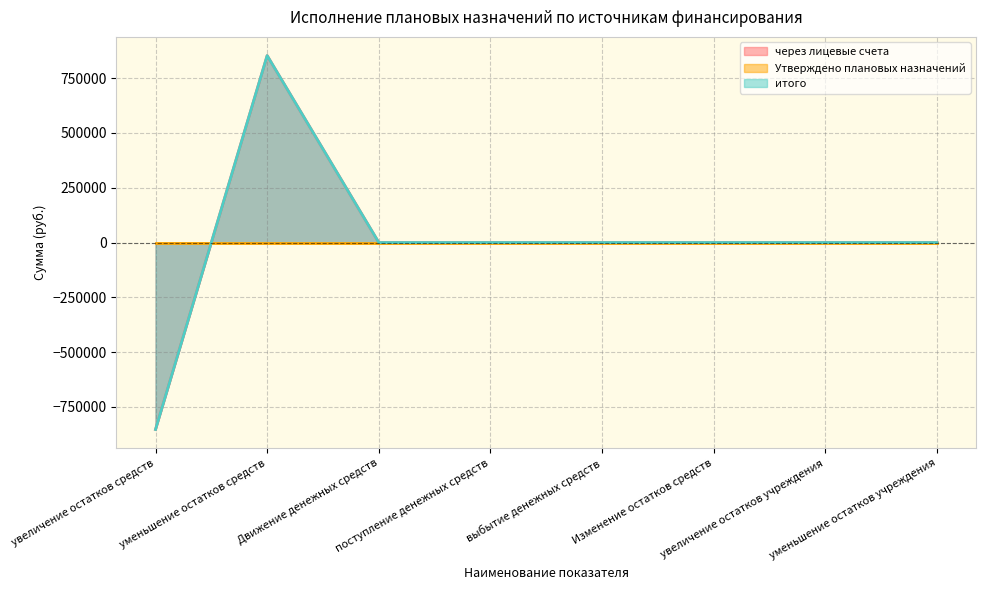

Does the chart have visible grid lines?

Yes